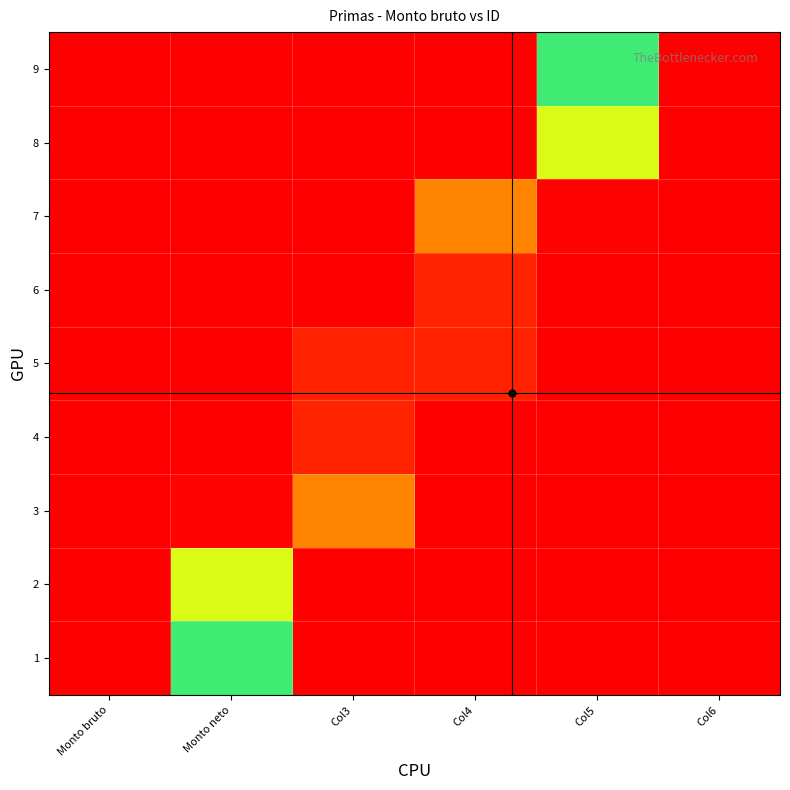

Count the number of categories in the chart.

6